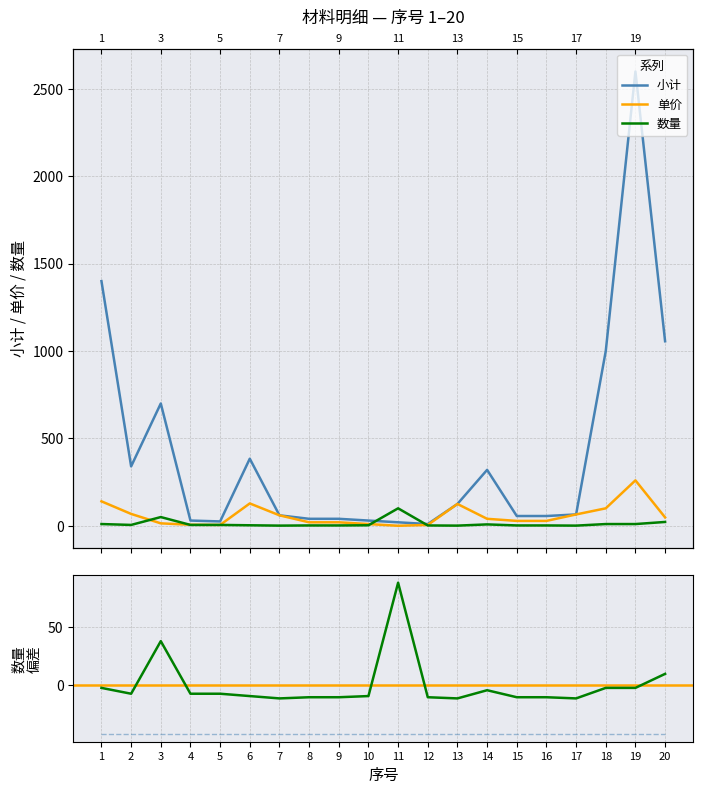

What is the sum of the 数量 values at 11 and 4?

105.0